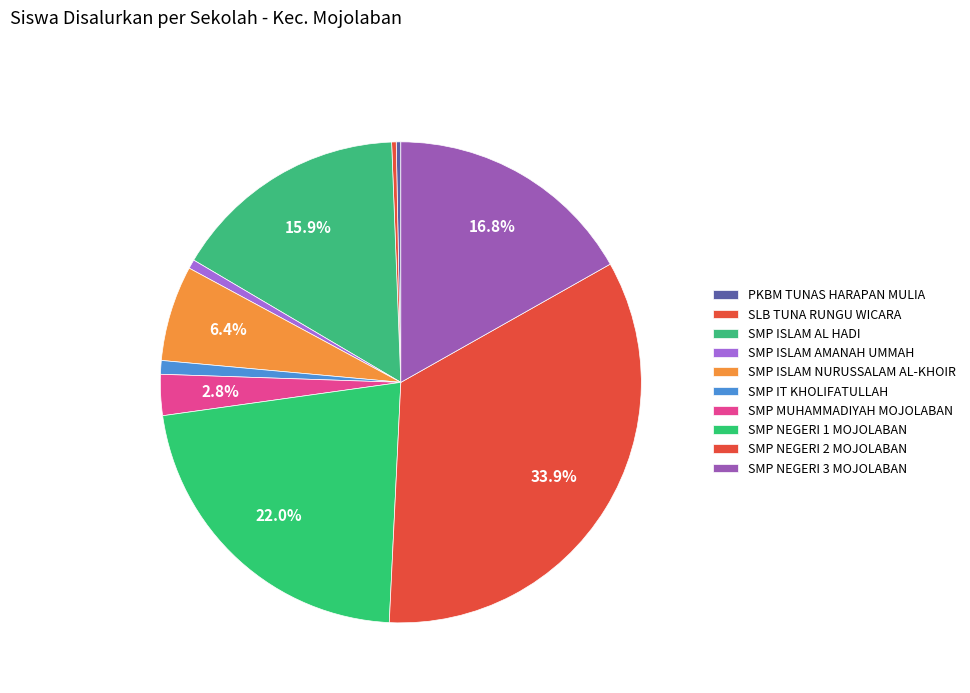

Which category has the smallest portion of the pie?

PKBM TUNAS HARAPAN MULIA